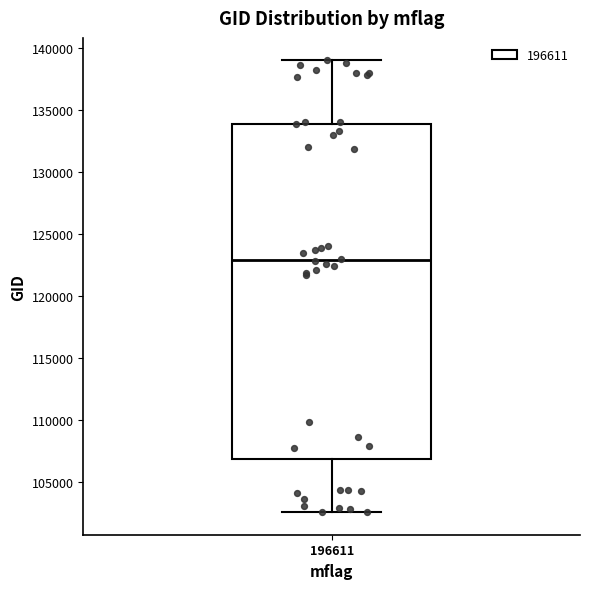

Where does the upper whisker of the box at x = 196611 end on the y-axis? The values are not printed on the chart, so give them approximately, as read against the axis.

139000